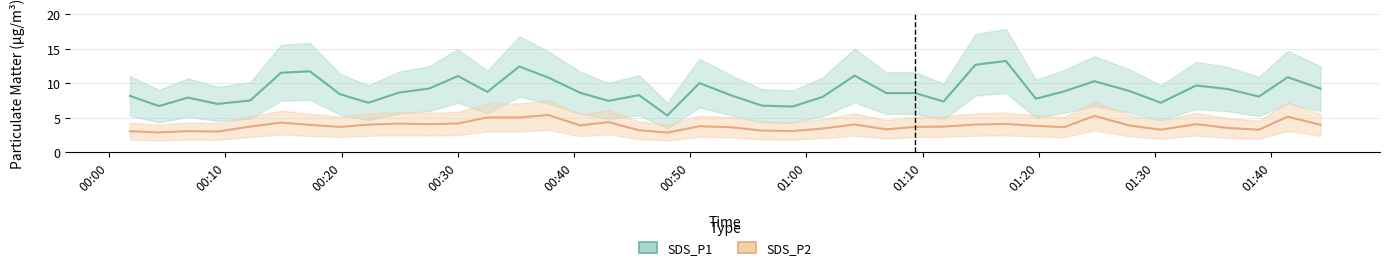

What is the average value of the SDS_P1 series?

9.0